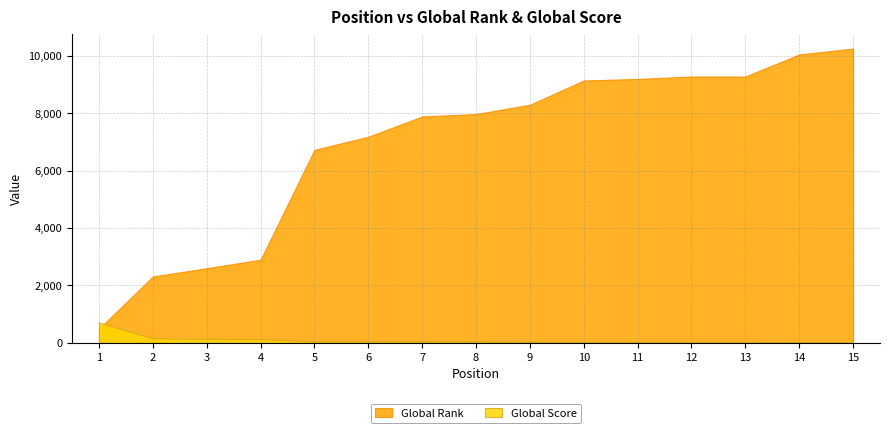

Rank the series by their maximum value, from highest to lowest.

Global Rank, Global Score